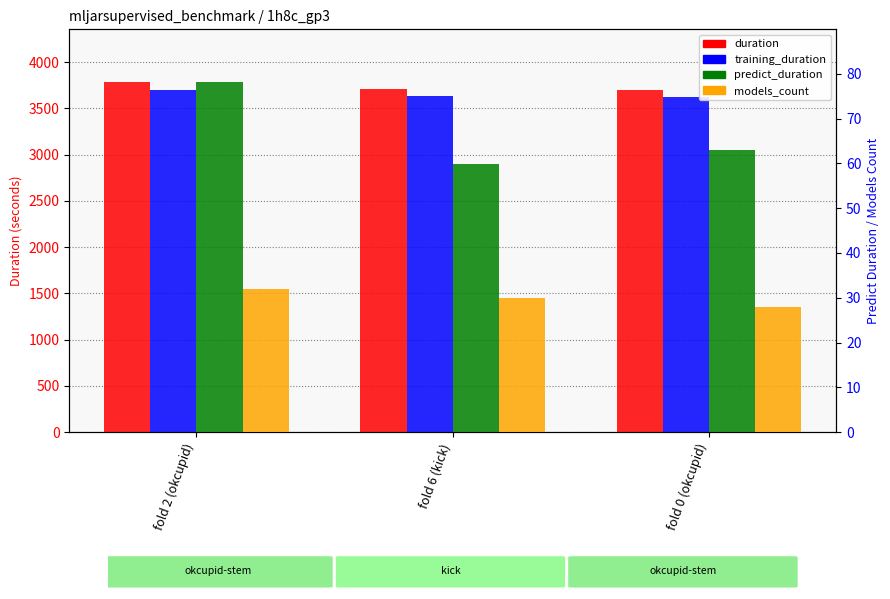

How many data points in models_count are less than 30?

1